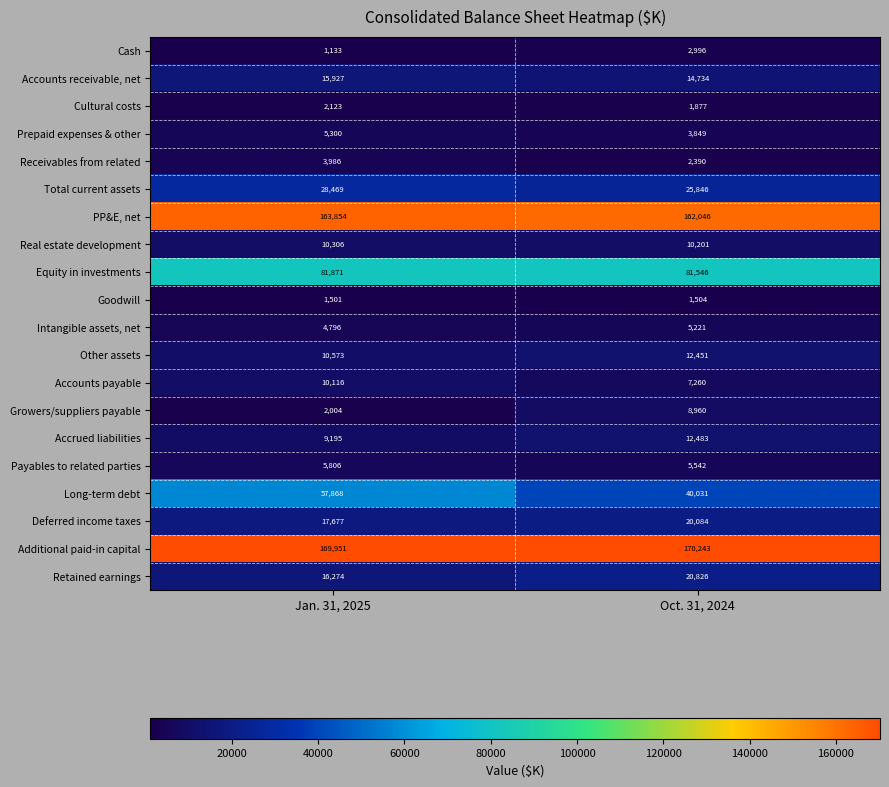

What is the difference between the Additional paid-in capital values at Jan. 31, 2025 and Oct. 31, 2024?

292